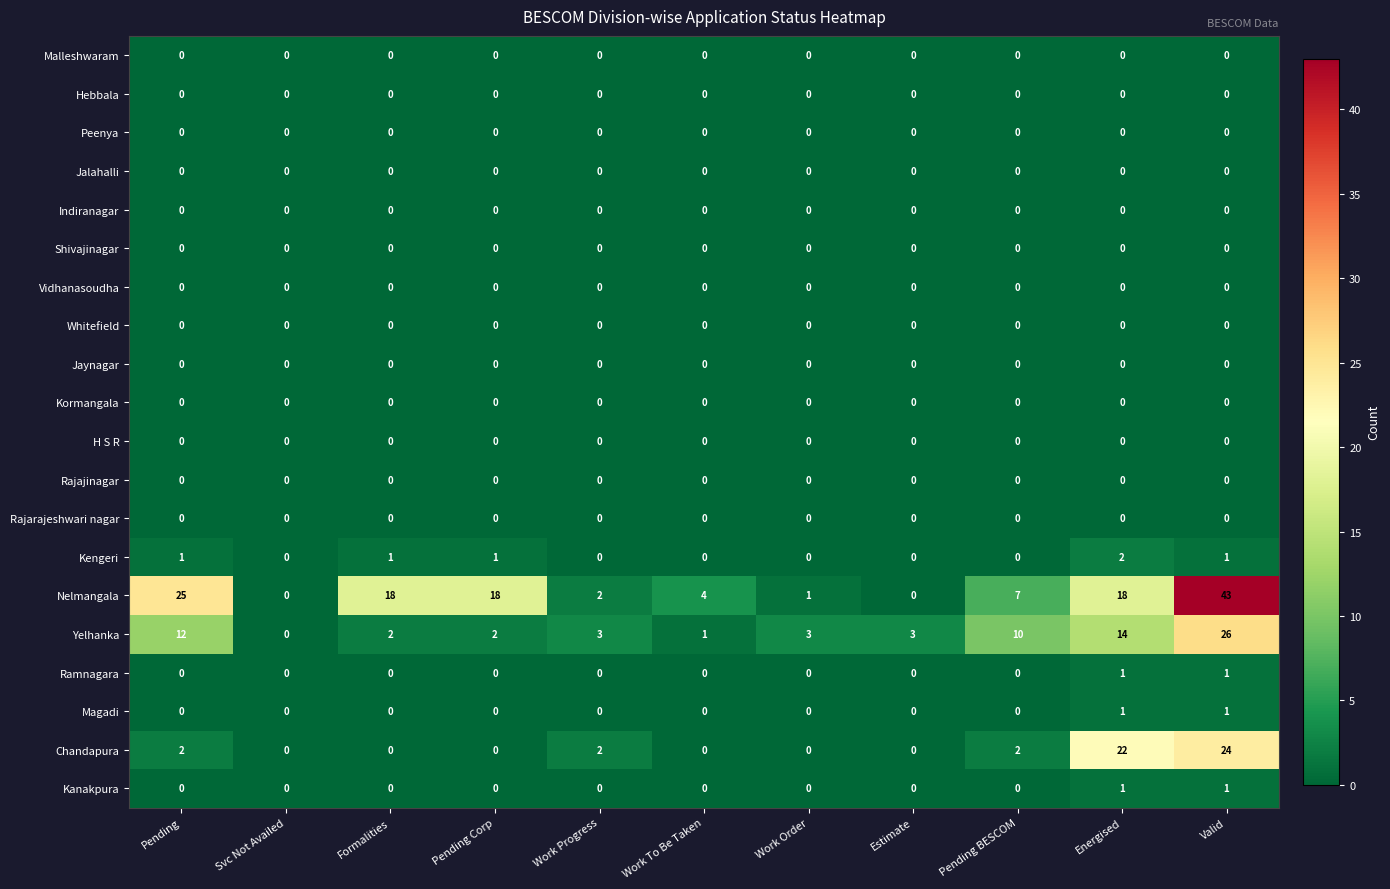

Count the Kengeri values in the range 0 to 1.

10